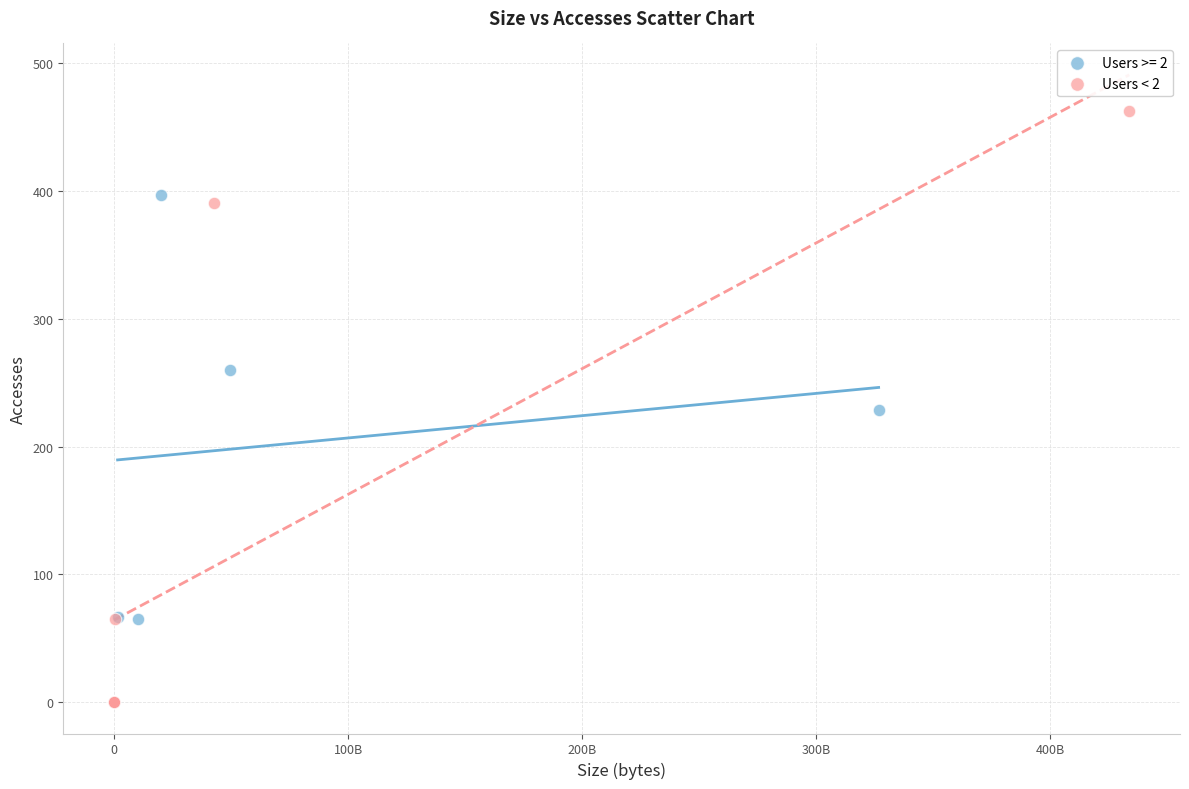

Which series has the widest spread of Y values?

Users < 2